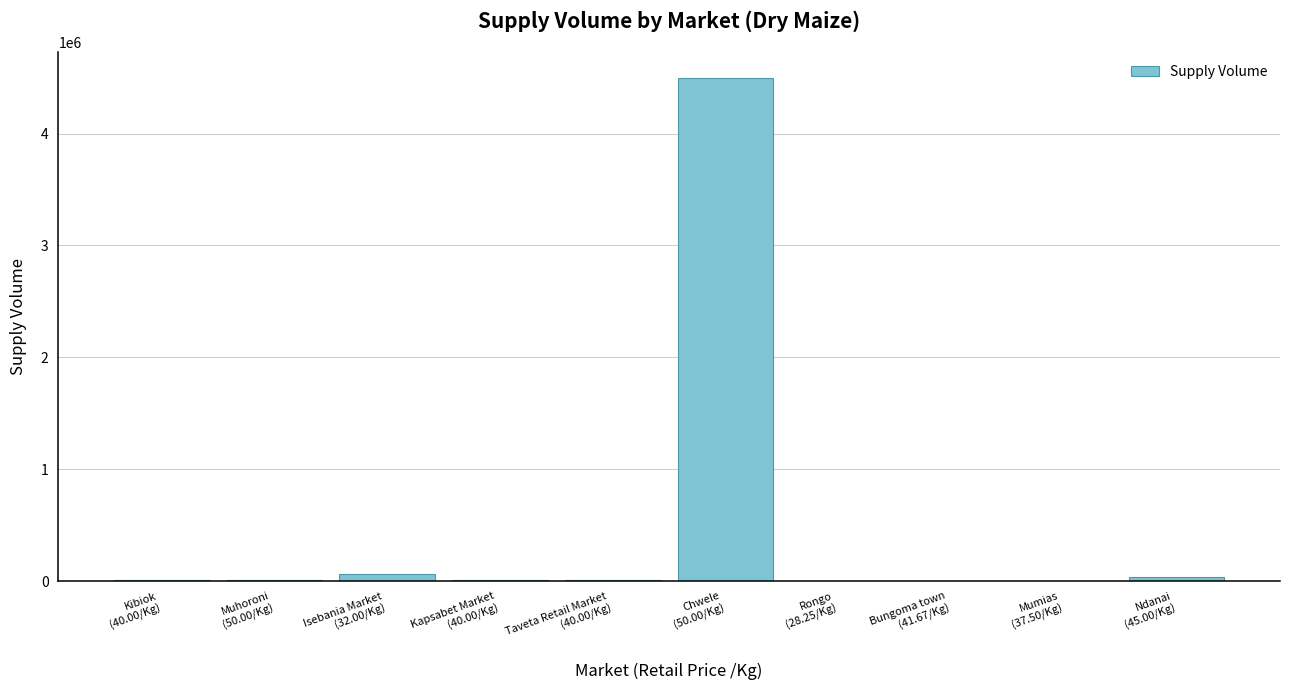

What is the greatest value displayed?

4500000